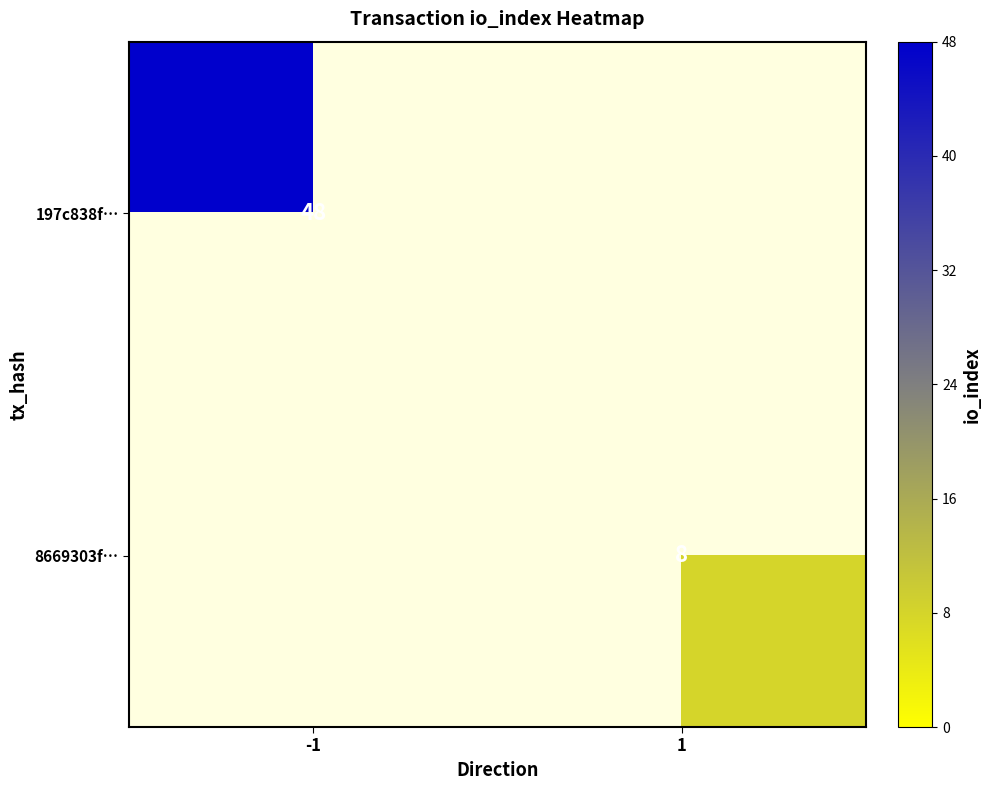

The value of 8669303f… at 1 is 8. True or false?

True